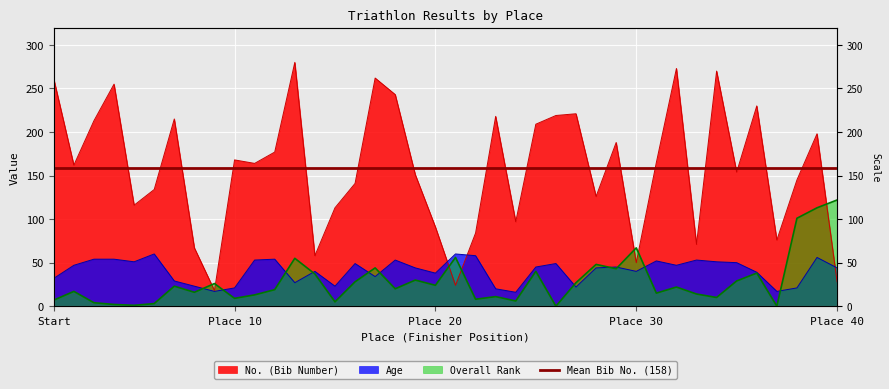

What is the sum of all Rank values?

1153